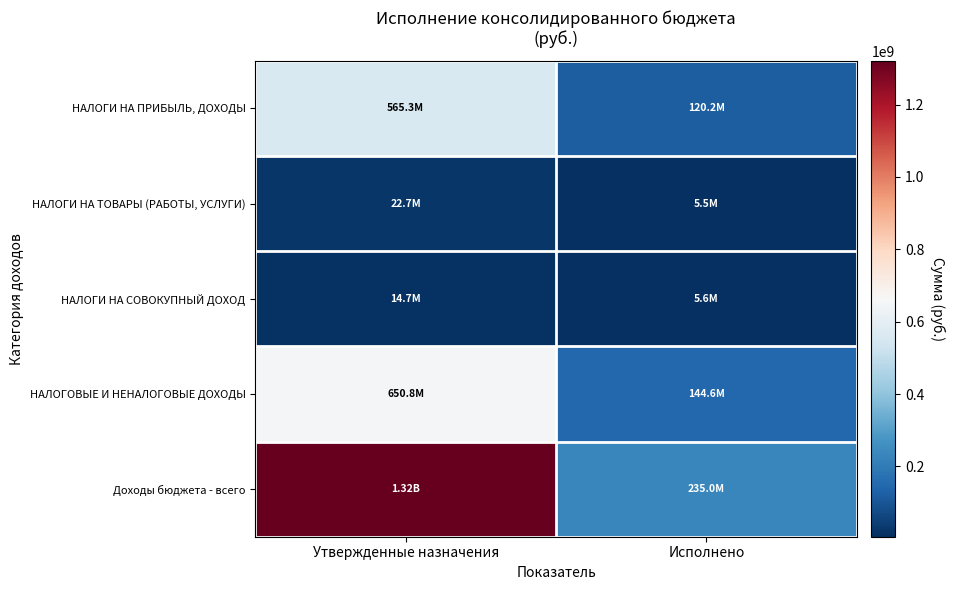

What is the difference between the highest and lowest values at Утвержденные назначения?

1306187618.8